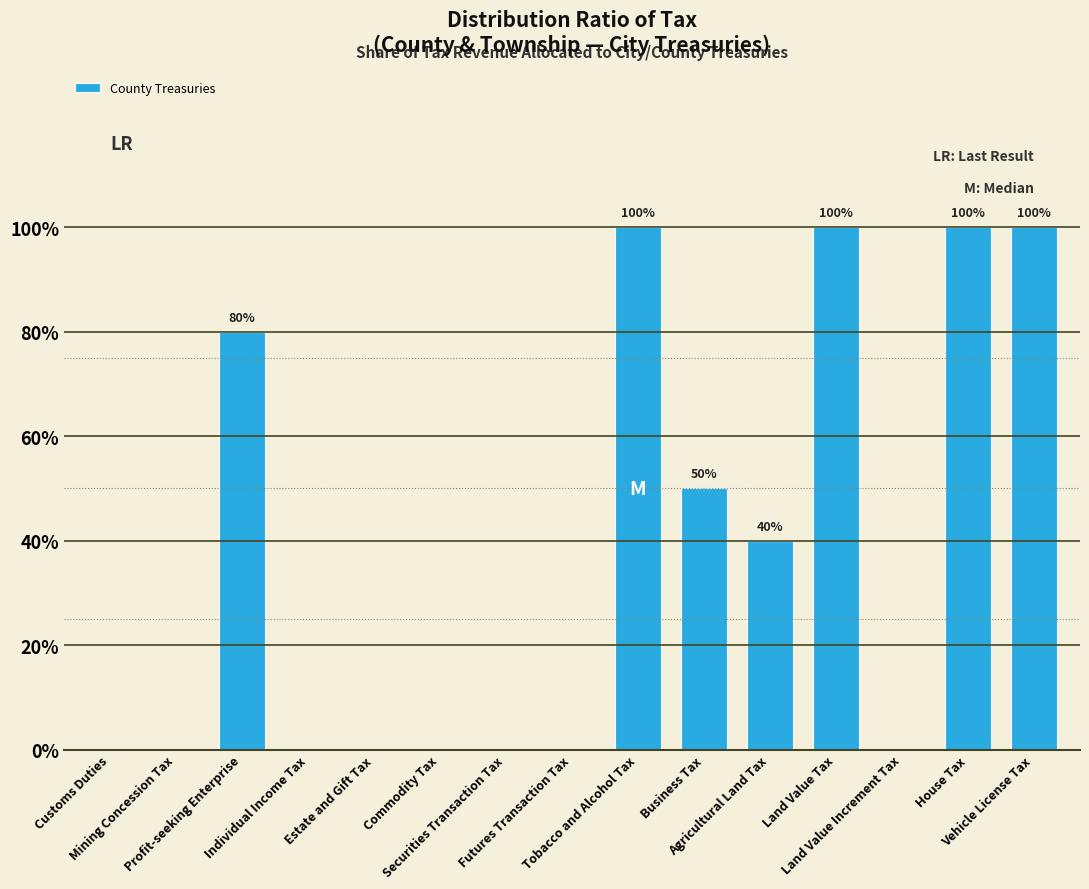

Reading right to left, list all the values displayed in this chart.

Vehicle License Tax=100	House Tax=100	Land Value Increment Tax=0	Land Value Tax=100	Agricultural Land Tax=40	Business Tax=50	Tobacco and Alcohol Tax=100	Futures Transaction Tax=0	Securities Transaction Tax=0	Commodity Tax=0	Estate and Gift Tax=0	Individual Income Tax=0	Profit-seeking Enterprise=80	Mining Concession Tax=0	Customs Duties=0